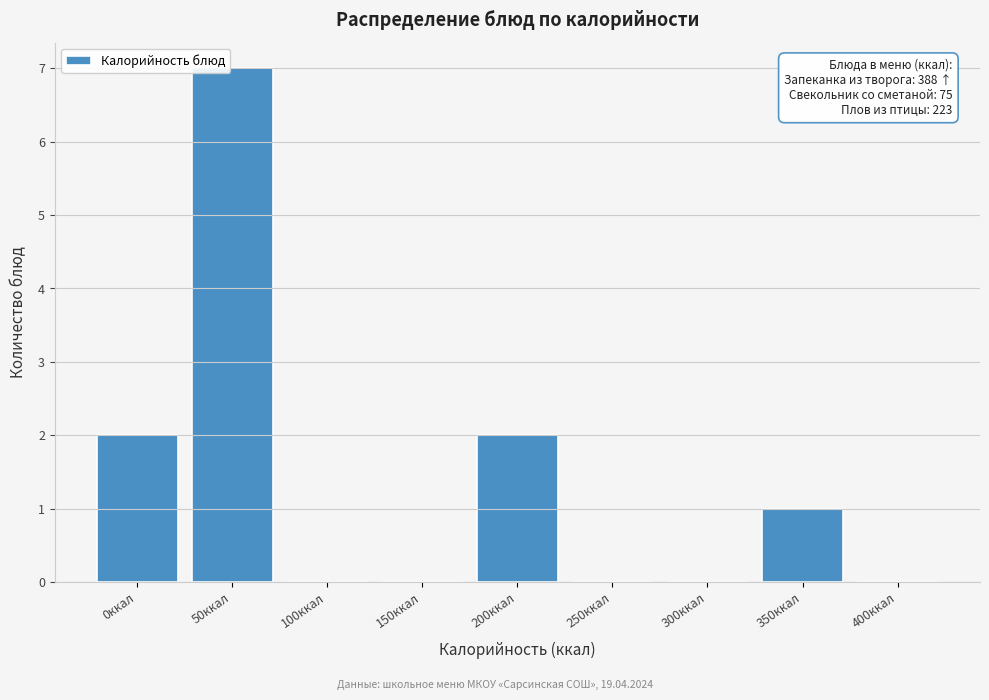

Reading left to right, extract all data points from this chart.

0ккал=2	50ккал=7	100ккал=0	150ккал=0	200ккал=2	250ккал=0	300ккал=0	350ккал=1	400ккал=0